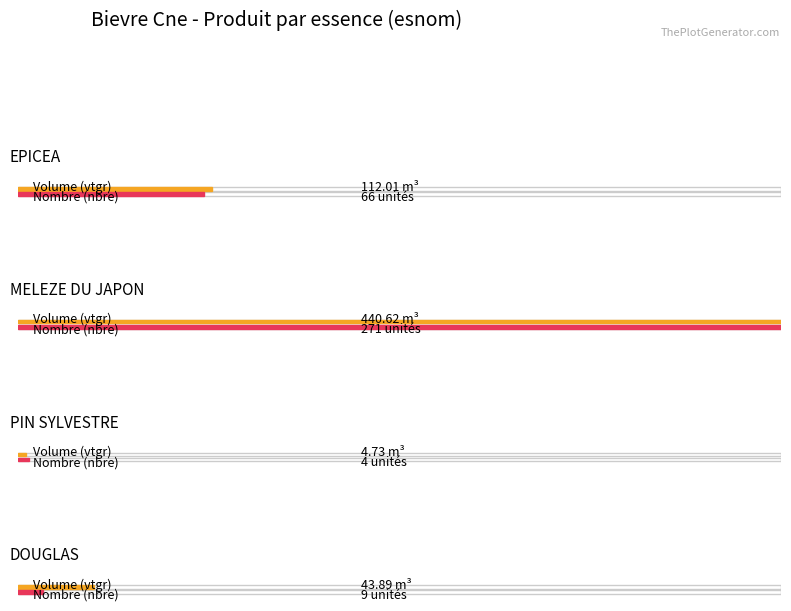

How many series are shown in this chart?

2